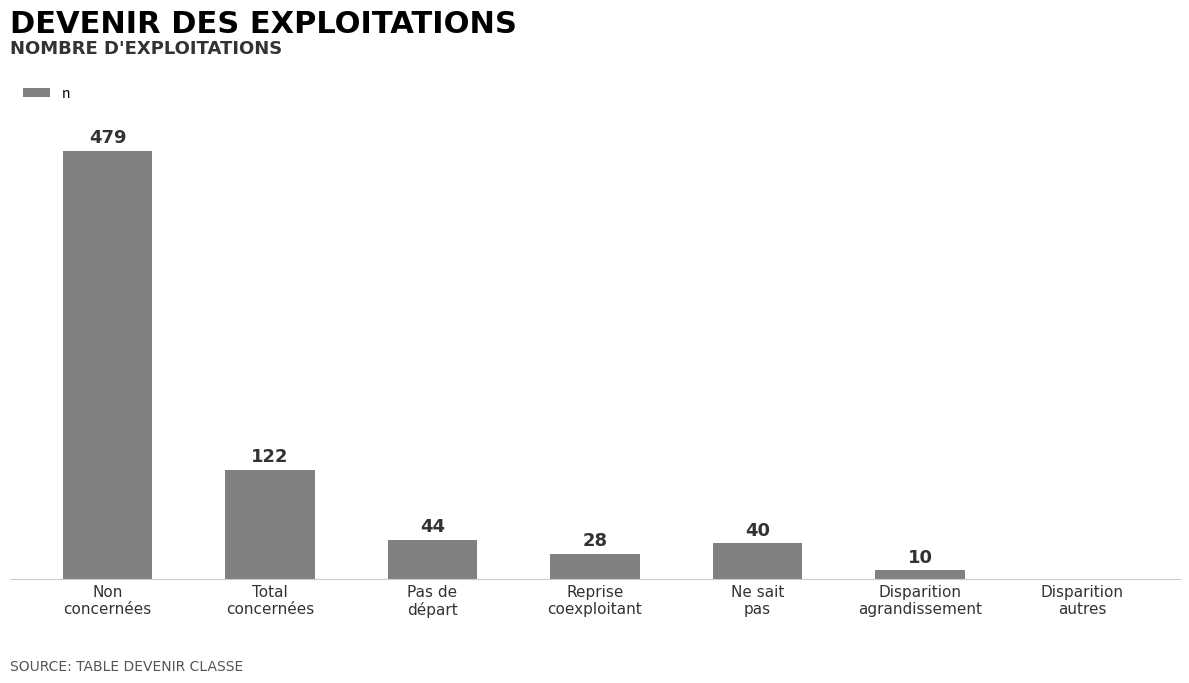

Between Disparition
autres and Disparition
agrandissement, which is larger?

Disparition
agrandissement